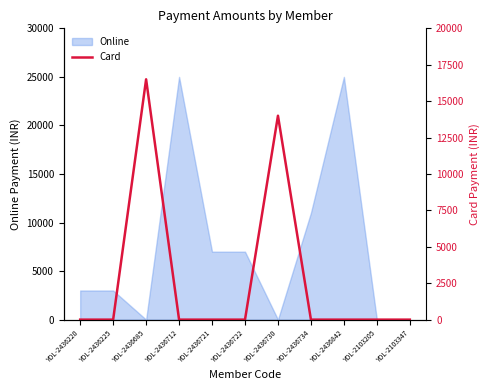

True or false: the data shows 0 at YDL-2436842.

True